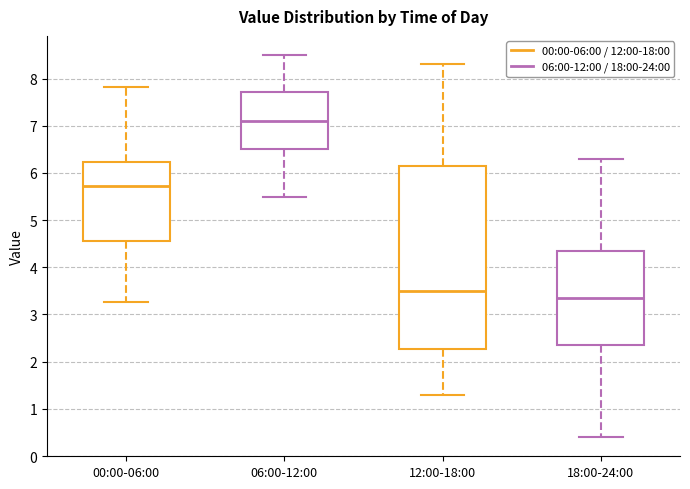

Which box is the tallest, from its lower edge to its upper edge?

12:00-18:00